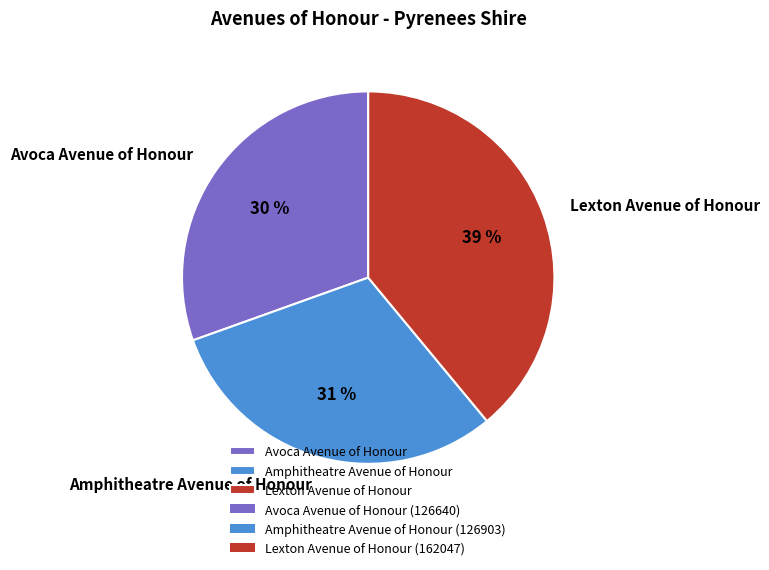

Which has a higher value, Amphitheatre Avenue of Honour or Lexton Avenue of Honour?

Lexton Avenue of Honour